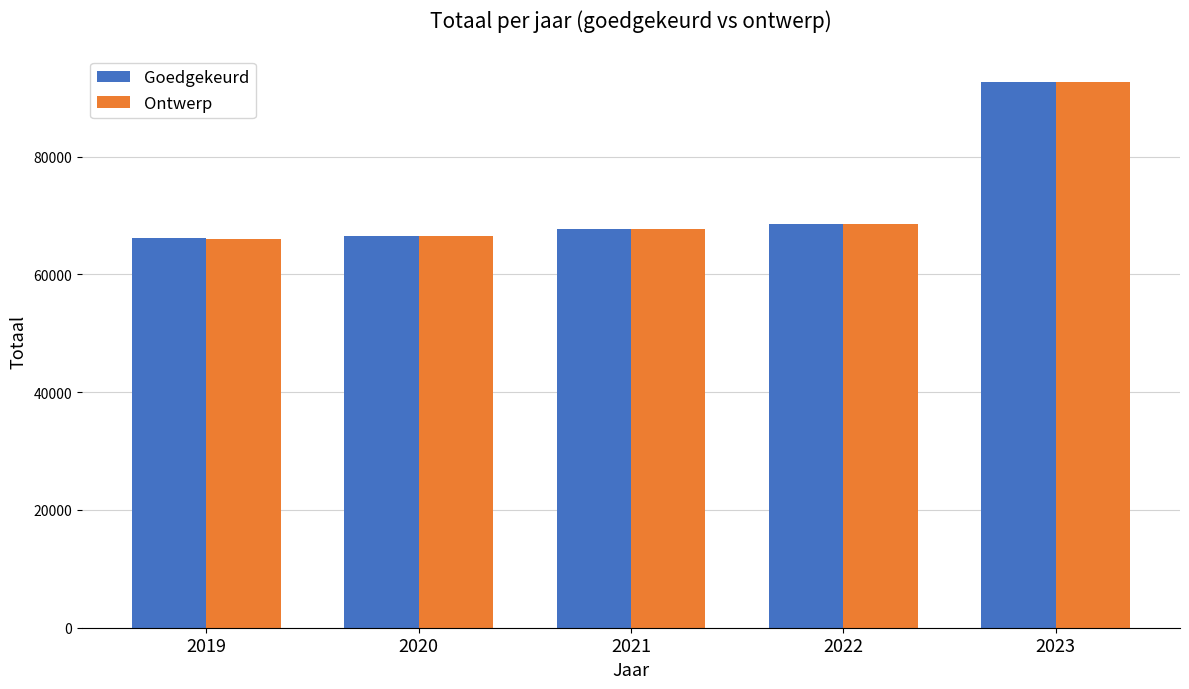

What is the spread (max minus min) of values at 2019?

255